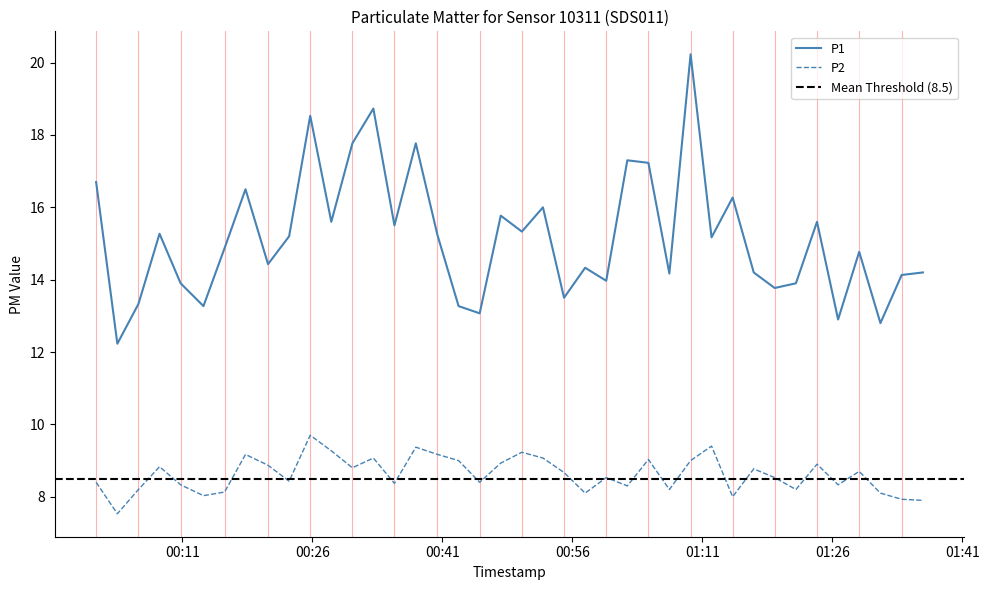

True or false: P1 and P2 intersect in this chart.

False